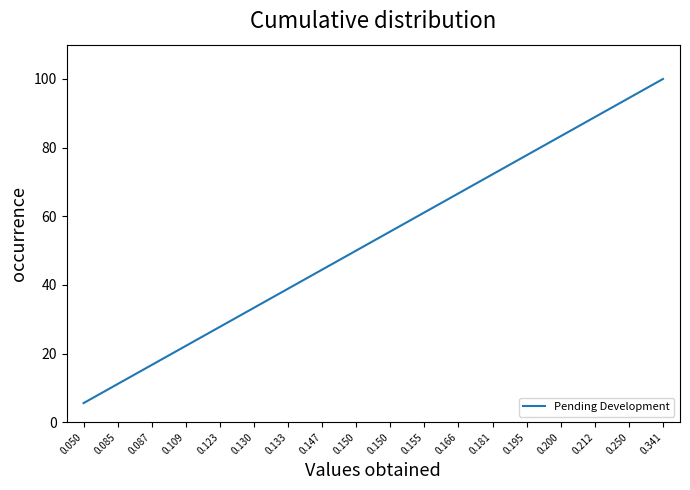

How many lines are shown in the chart?

1